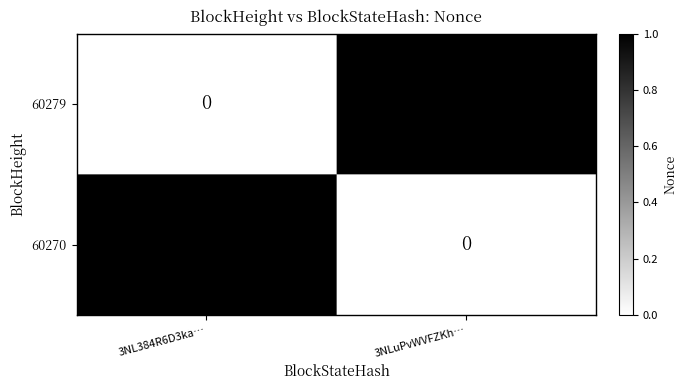

Reading right to left, extract all data points from this chart.

60279: 3NLuPvWVFZKh…=1	3NL384R6D3ka…=0
60270: 3NLuPvWVFZKh…=0	3NL384R6D3ka…=1